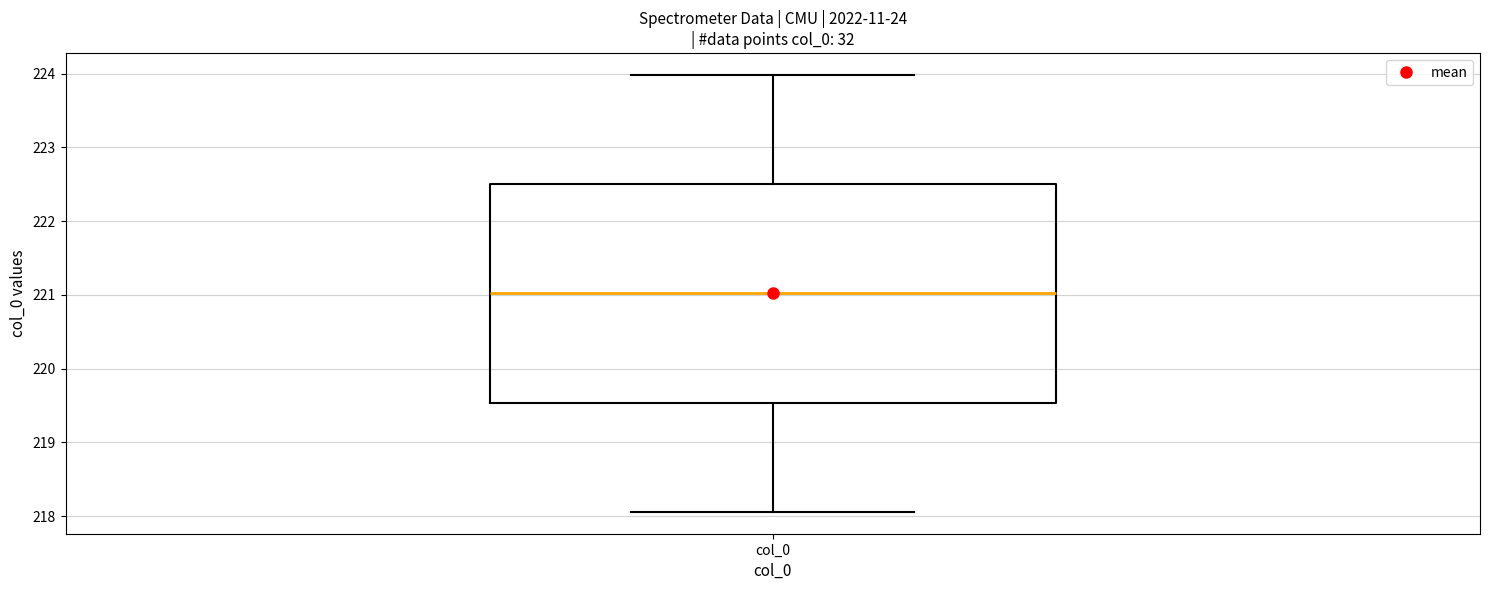

Transcribe this box plot: give where the median line is, the range the box spans, and where the two whiskers end, as read against the y-axis. The values are not printed on the chart, so give them approximately, as read against the axis.

median 221.0, box 219.5 to 222.5, whiskers 218.1 to 224.0